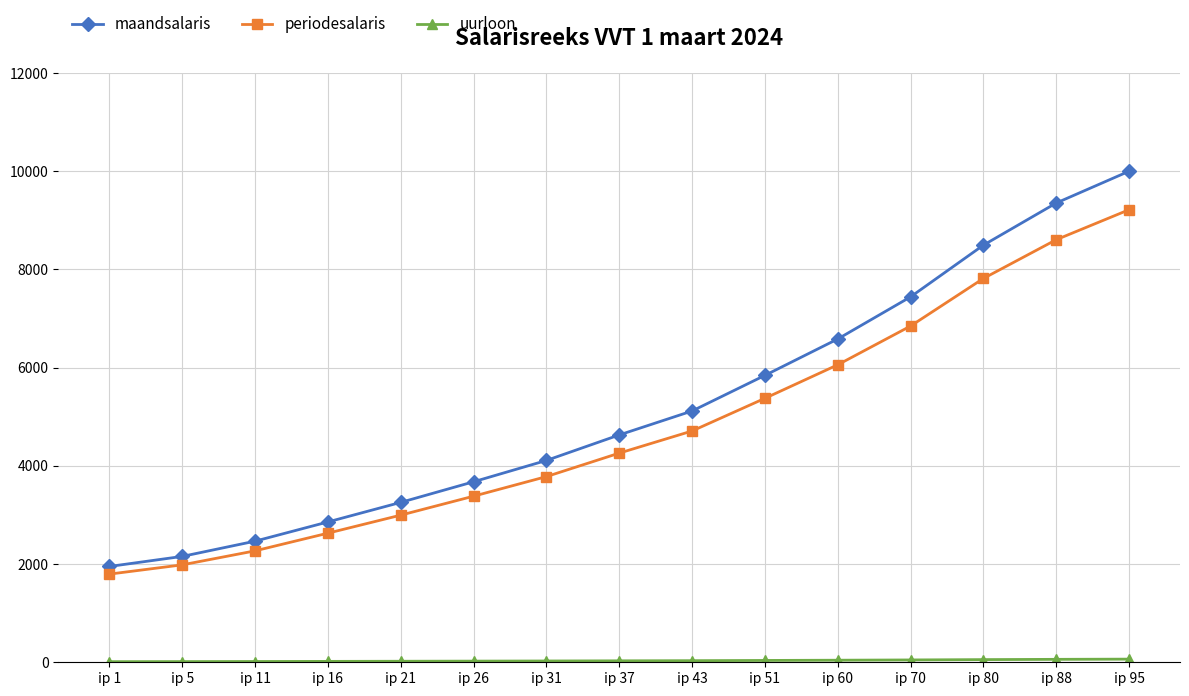

The value of maandsalaris at ip 1 is 1951.5. True or false?

True